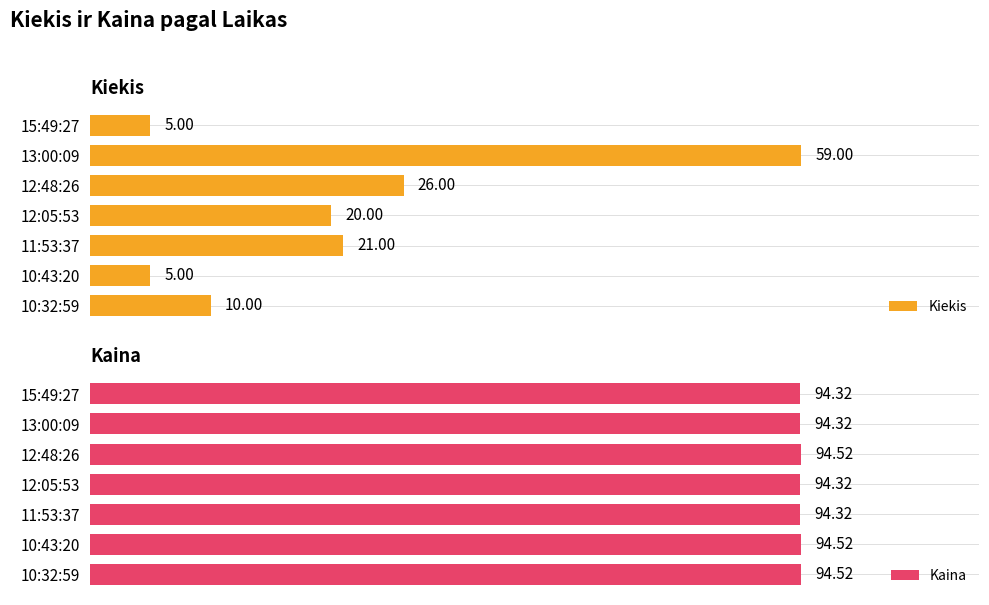

What is the total value across all series at 12:05:53?

114.3